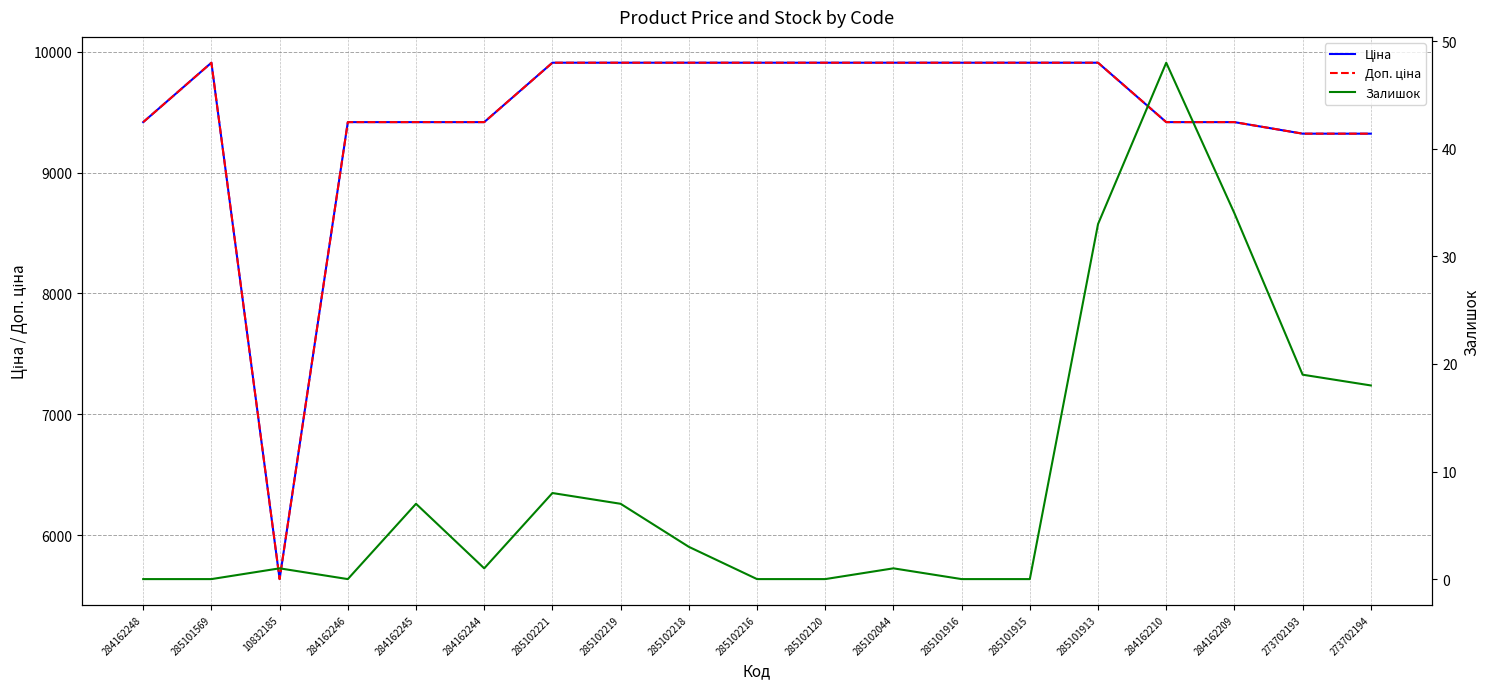

The value of Ціна at 284162245 is 12495.1. True or false?

False